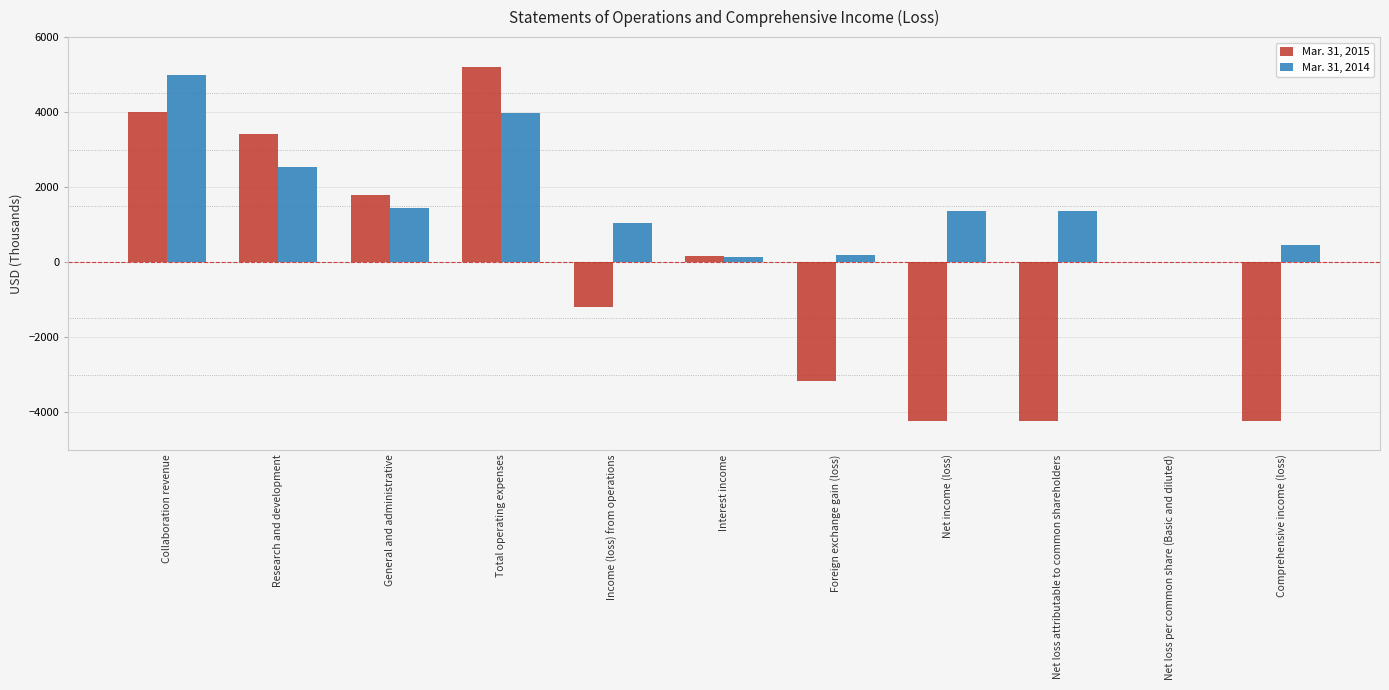

Reading left to right, what are all the values shown in this chart?

Mar. 31, 2015: Collaboration revenue=4010.0	Research and development=3427.0	General and administrative=1789.0	Total operating expenses=5216.0	Income (loss) from operations=-1206.0	Interest income=152.0	Foreign exchange gain (loss)=-3171.0	Net income (loss)=-4225.0	Net loss attributable to common shareholders=-4225.0	Net loss per common share (Basic and diluted)=-0.3	Comprehensive income (loss)=-4225.0
Mar. 31, 2014: Collaboration revenue=5001.0	Research and development=2533.0	General and administrative=1436.0	Total operating expenses=3969.0	Income (loss) from operations=1032.0	Interest income=141.0	Foreign exchange gain (loss)=200.0	Net income (loss)=1373.0	Net loss attributable to common shareholders=1373.0	Net loss per common share (Basic and diluted)=0.0	Comprehensive income (loss)=464.0